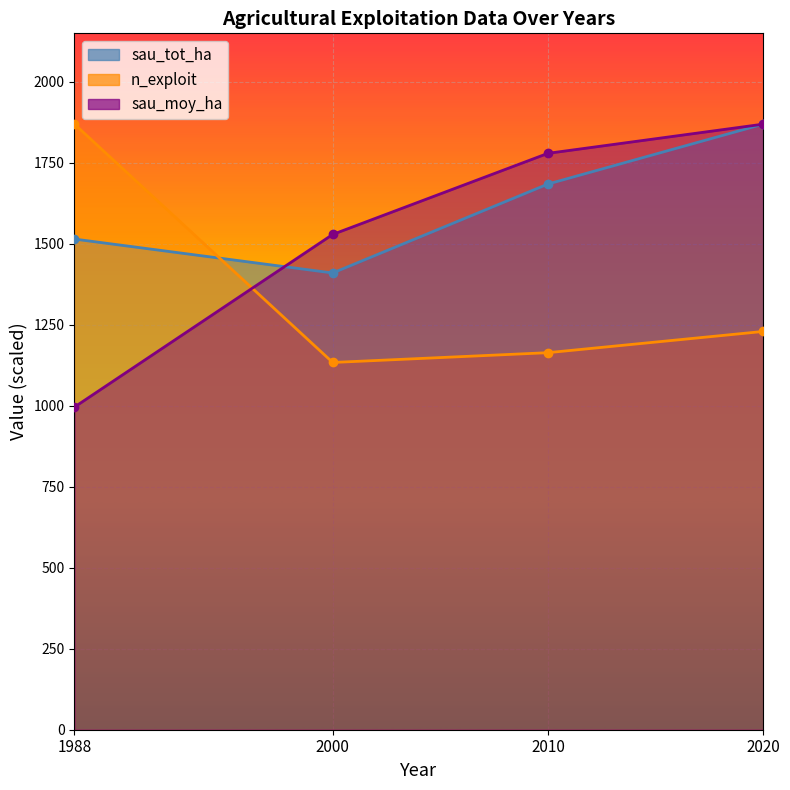

Between 2020 and 2010, which is larger?

2020